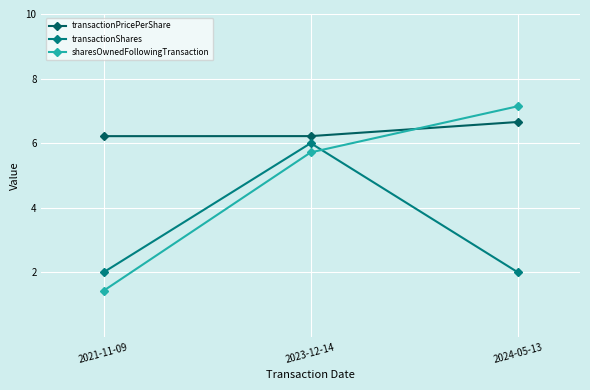

What is the maximum value shown in the chart?

7.1